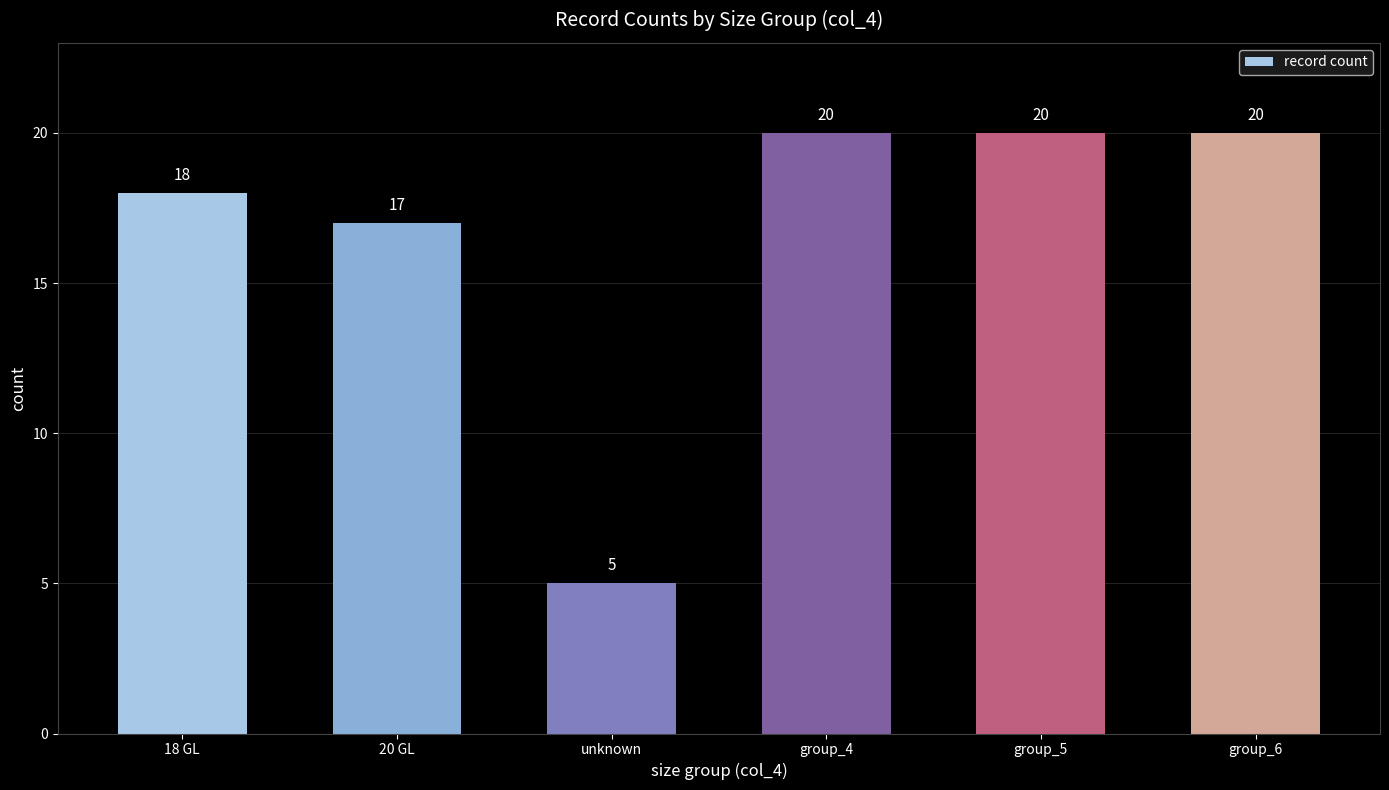

At which label is the value closest to 12?

20 GL